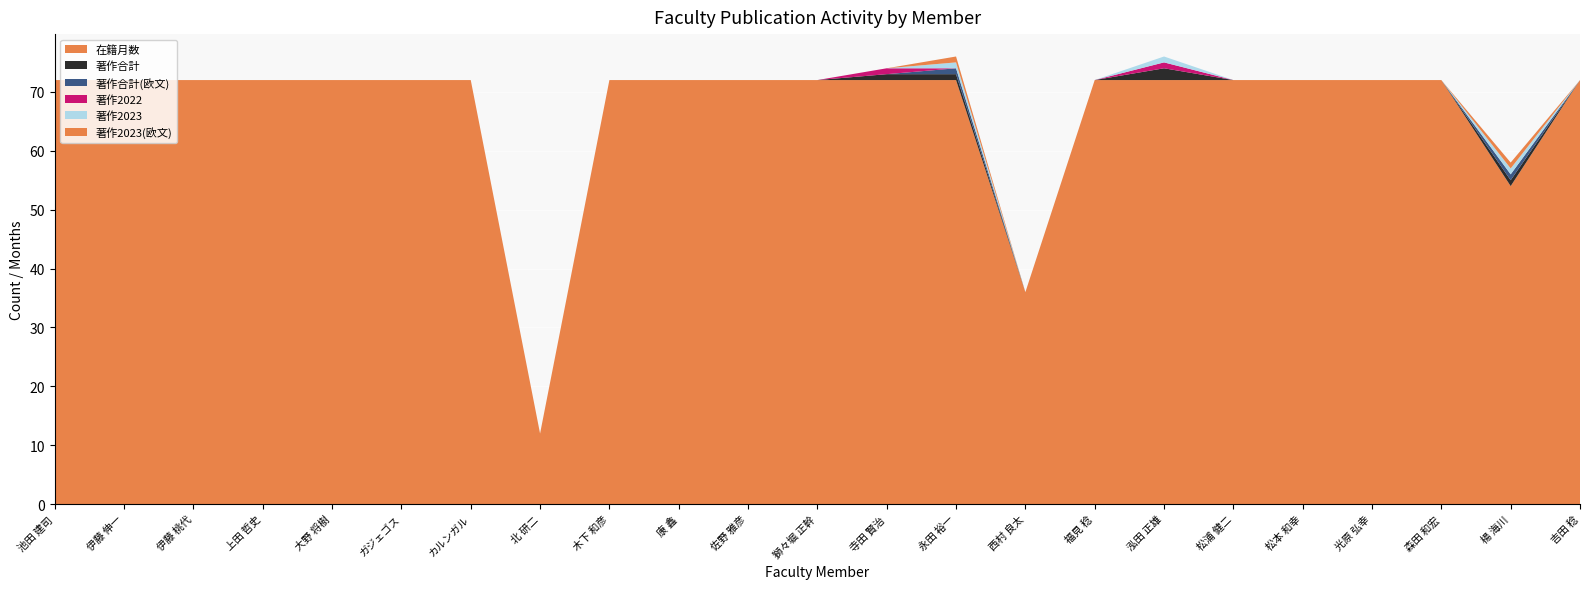

Reading left to right, transcribe all the data shown in this chart.

在籍月数: 72	72	72	72	72	72	72	12	72	72	72	72	72	72	36	72	72	72	72	72	72	54	72
著作合計: 0	0	0	0	0	0	0	0	0	0	0	0	1	1	0	0	2	0	0	0	0	1	0
著作合計(欧文): 0	0	0	0	0	0	0	0	0	0	0	0	0	1	0	0	0	0	0	0	0	1	0
著作2022: 0	0	0	0	0	0	0	0	0	0	0	0	1	0	0	0	1	0	0	0	0	0	0
著作2023: 0	0	0	0	0	0	0	0	0	0	0	0	0	1	0	0	1	0	0	0	0	1	0
著作2023(欧文): 0	0	0	0	0	0	0	0	0	0	0	0	0	1	0	0	0	0	0	0	0	1	0